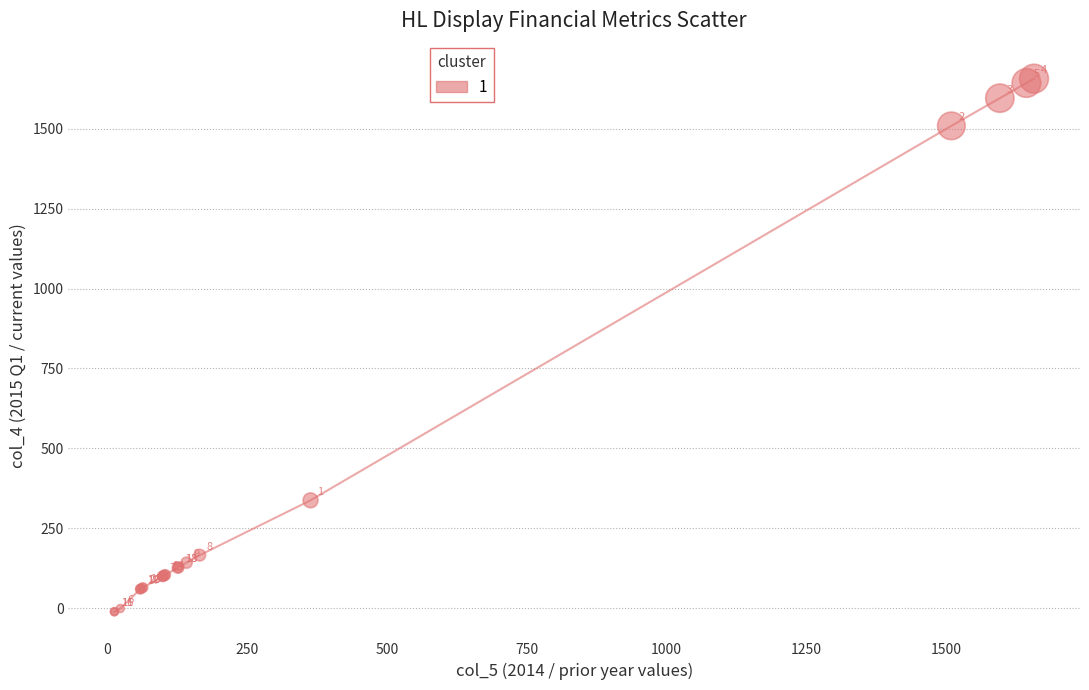

What Y value in the scatter plot is closest to 822?

337.3